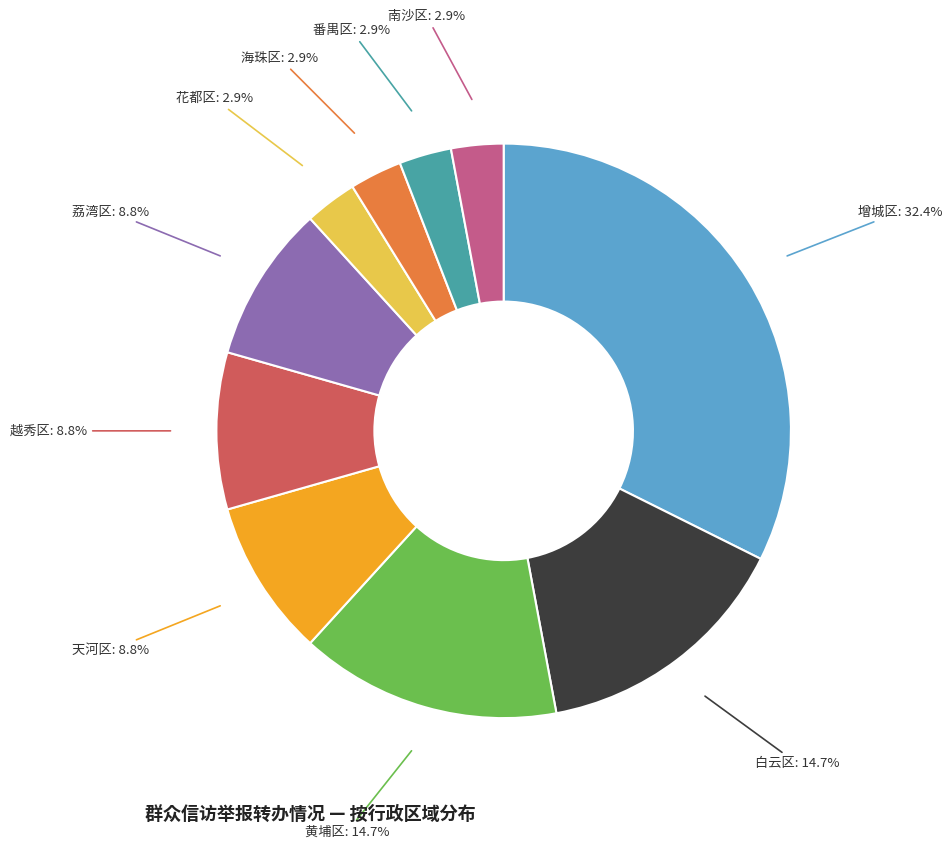

Approximately how many times larger is the value at 南沙区 compared to 增城区?

0.1